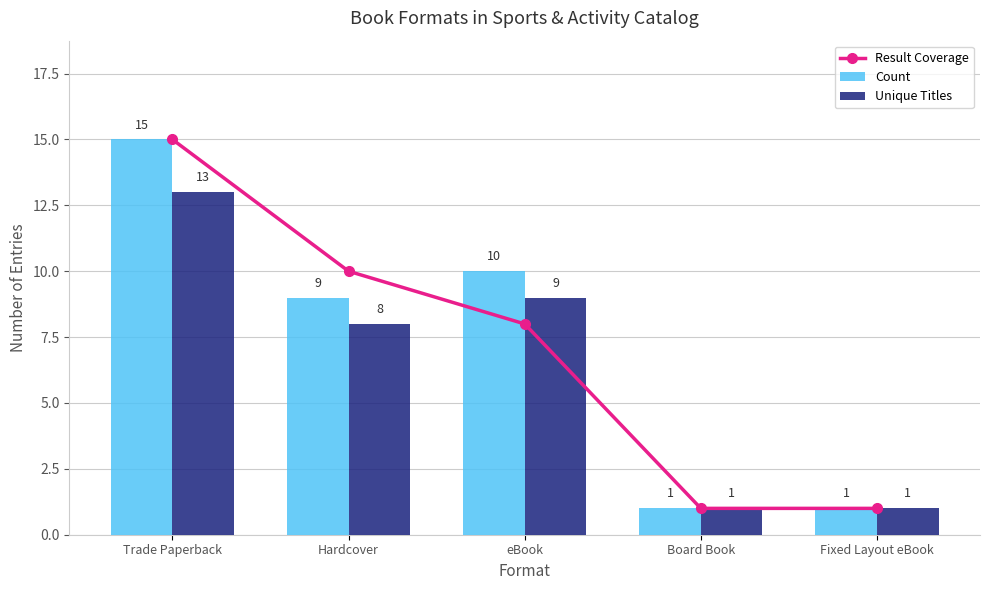

Which series has the widest spread of values?

Result Coverage